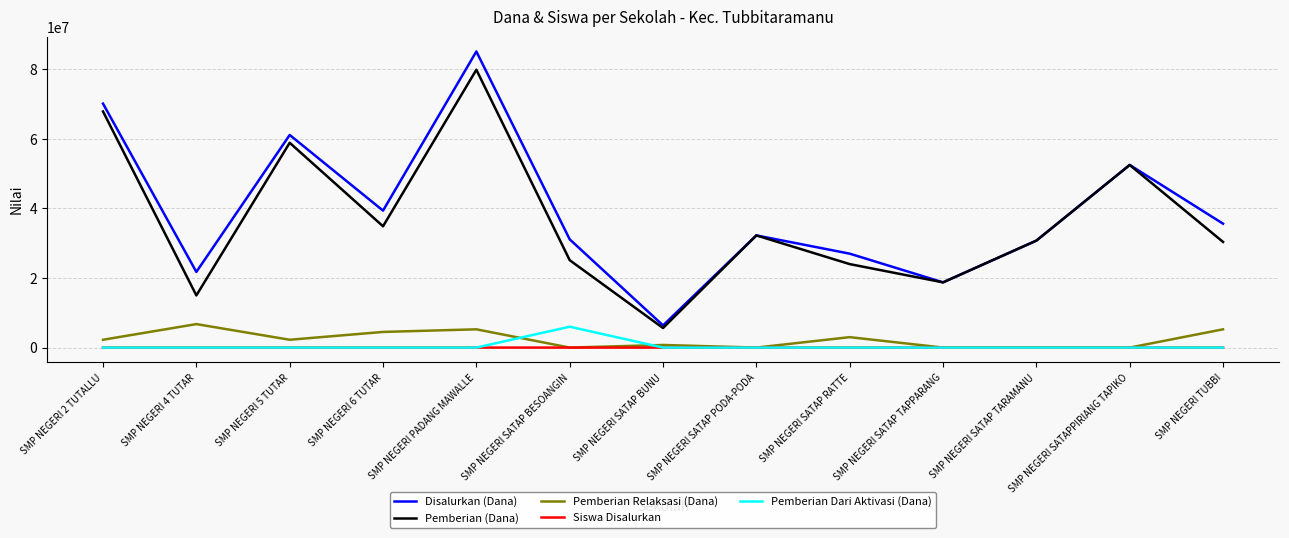

The value of Pemberian Relaksasi (Dana) at SMP NEGERI 4 TUTAR is 3105167. True or false?

False